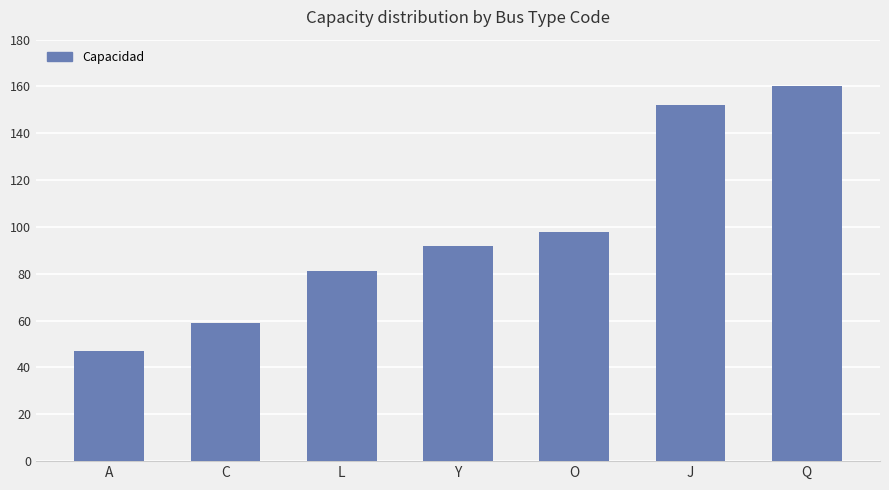

What is the difference between the second highest and second lowest values?

93